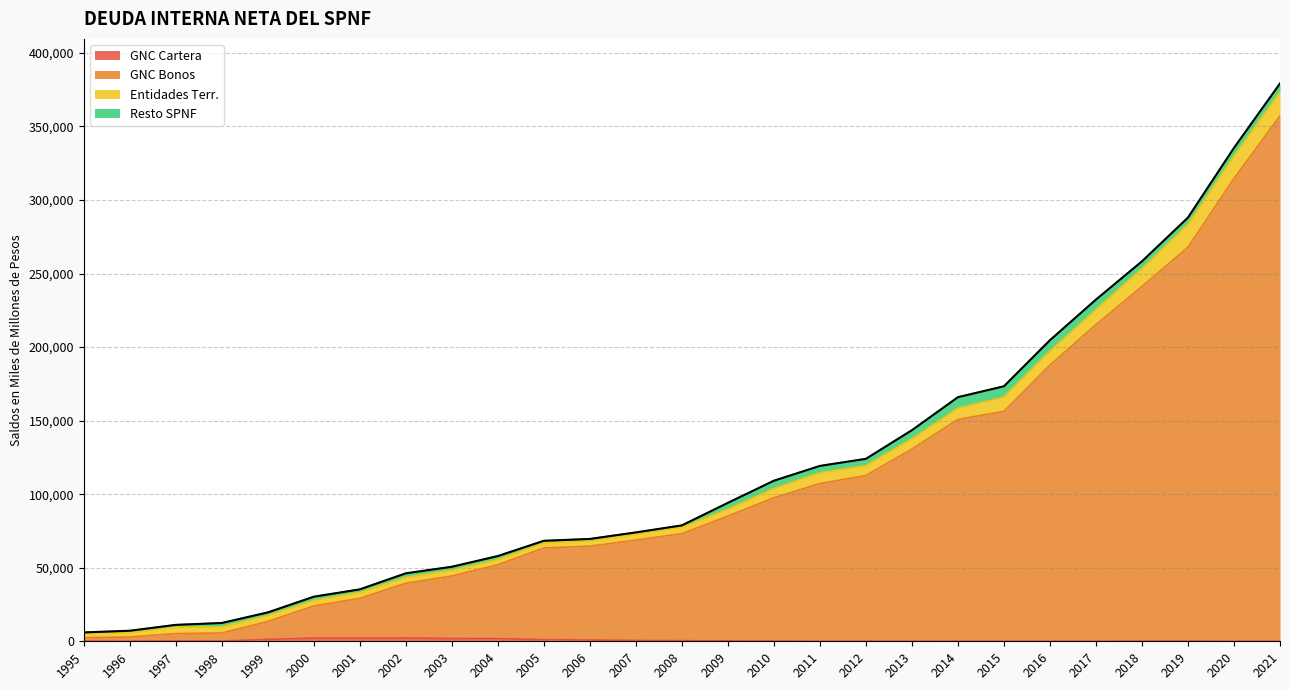

At which category is the sum across all series the highest?

2021